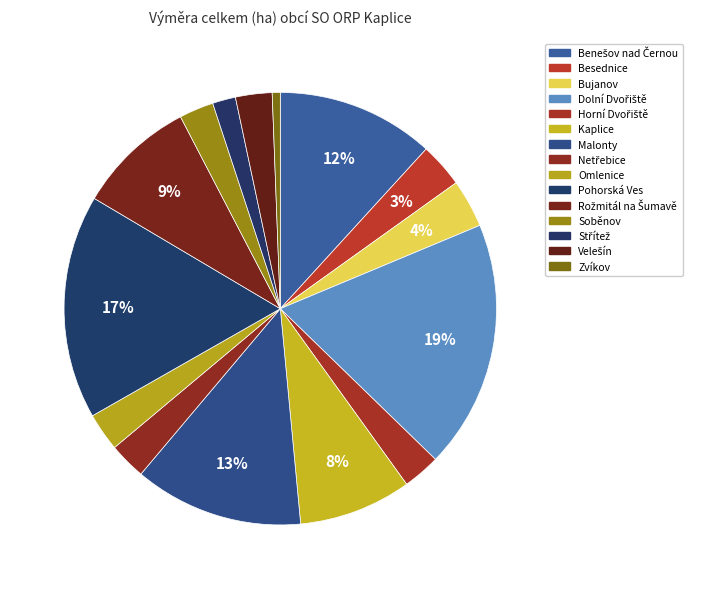

To the nearest percent, what is the difference between the Besednice and Horní Dvořiště slice percentages?

1%